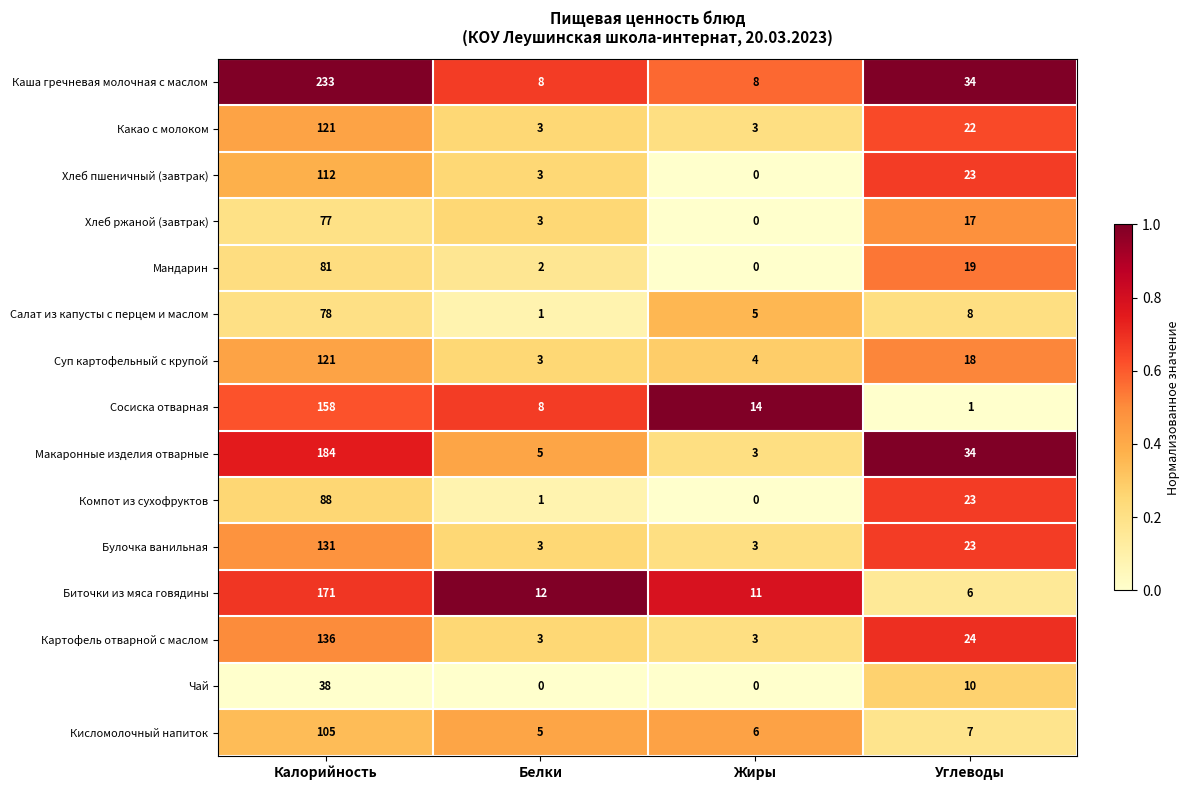

The value of Сосиска отварная at Жиры is 8. True or false?

False